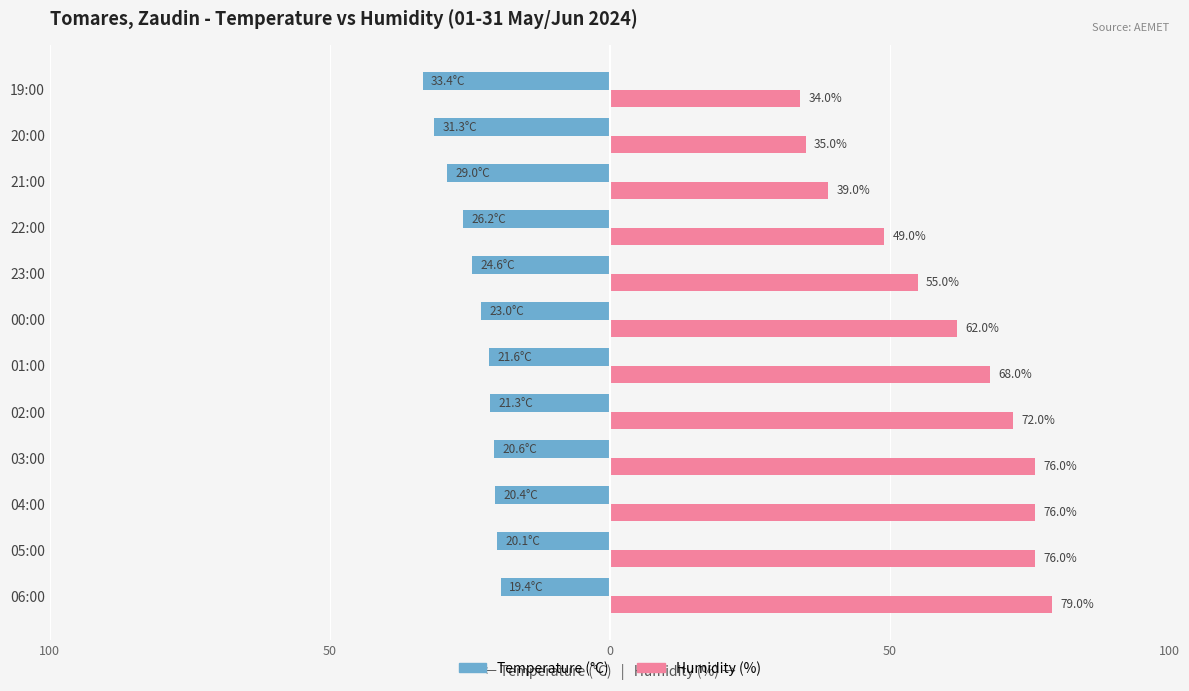

What is the sum of all Temperature (°C) values?

-290.9